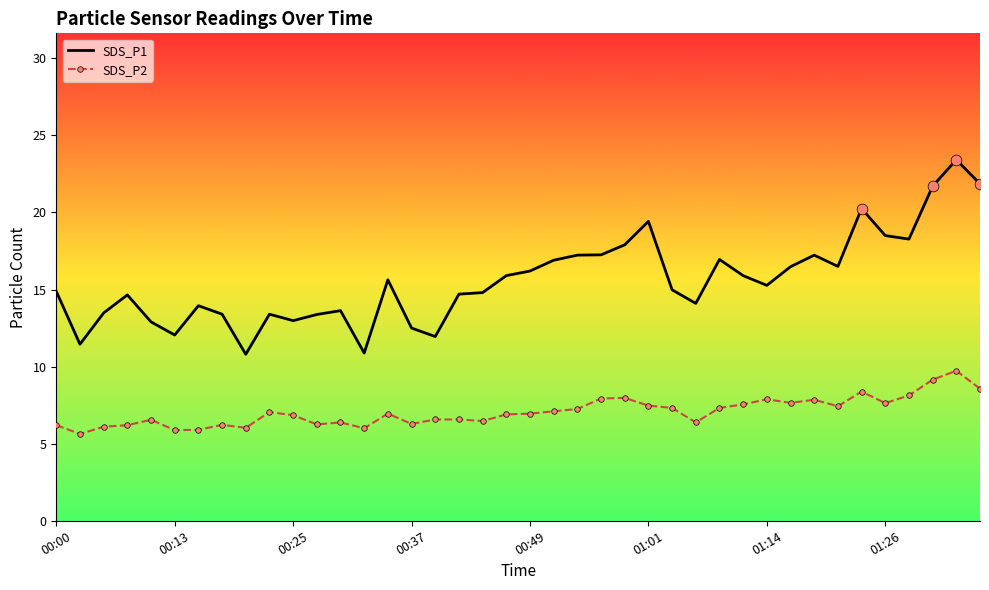

Which series has the largest total across all categories?

SDS_P1